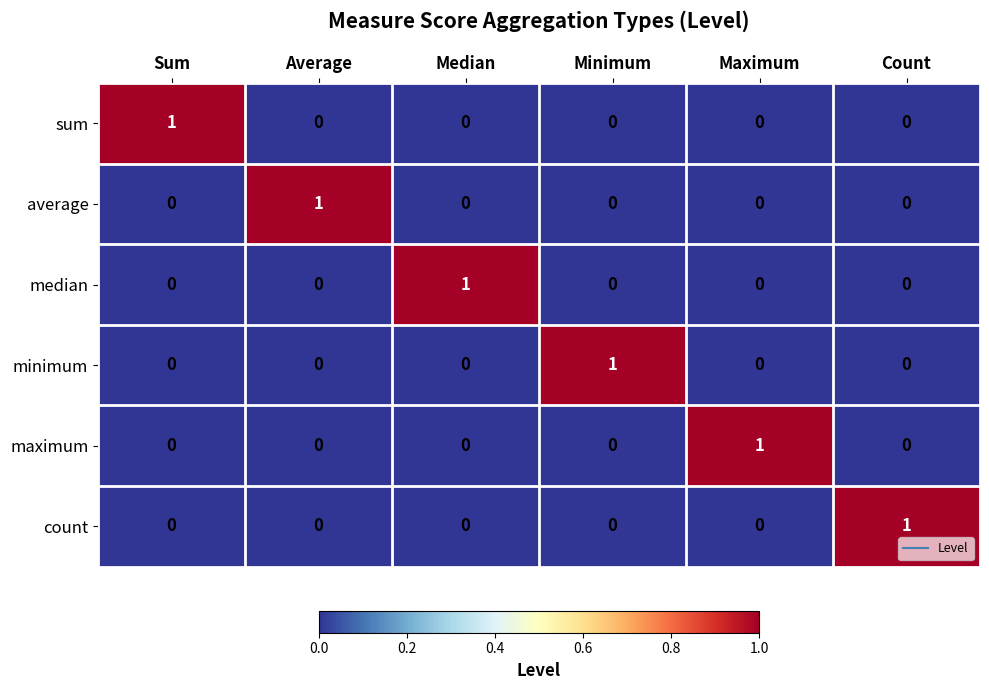

How many median values are between 0 and 1?

6